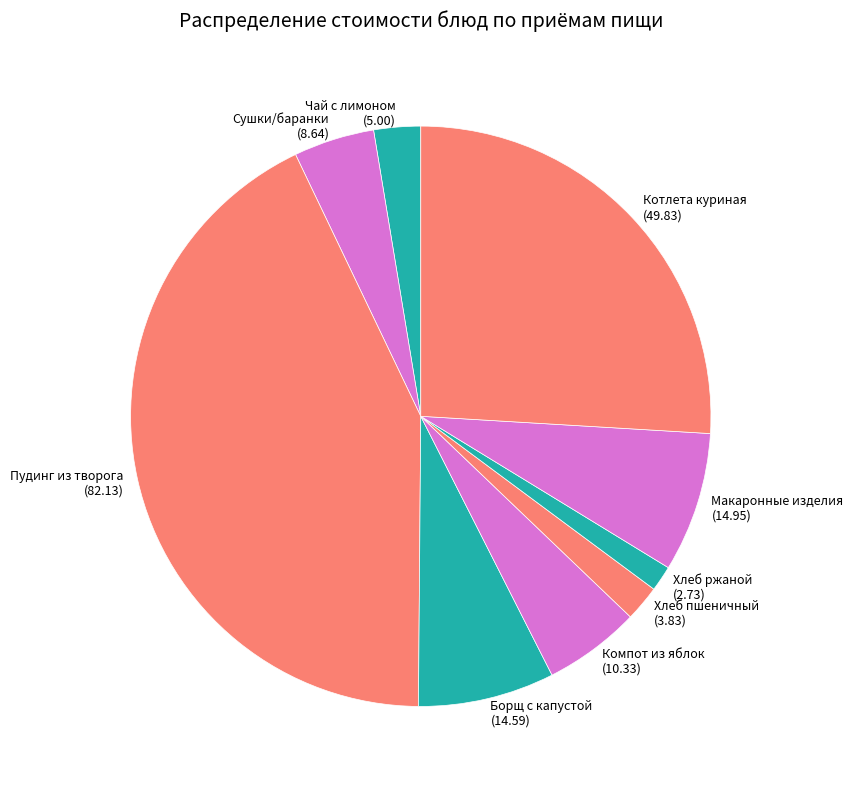

What is the ratio of the value at Хлеб пшеничный to the value at Чай с лимоном?

0.8